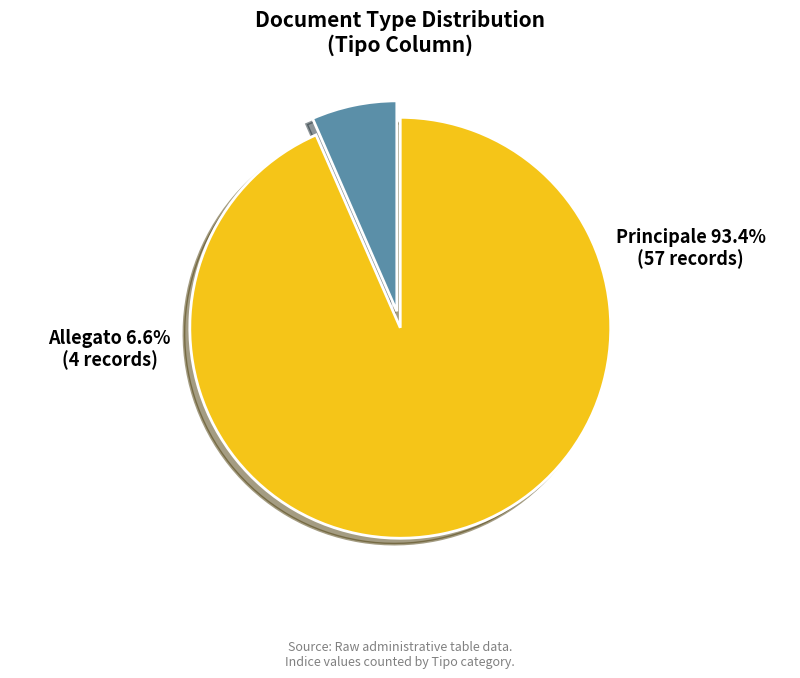

Does any single category account for the majority?

Yes